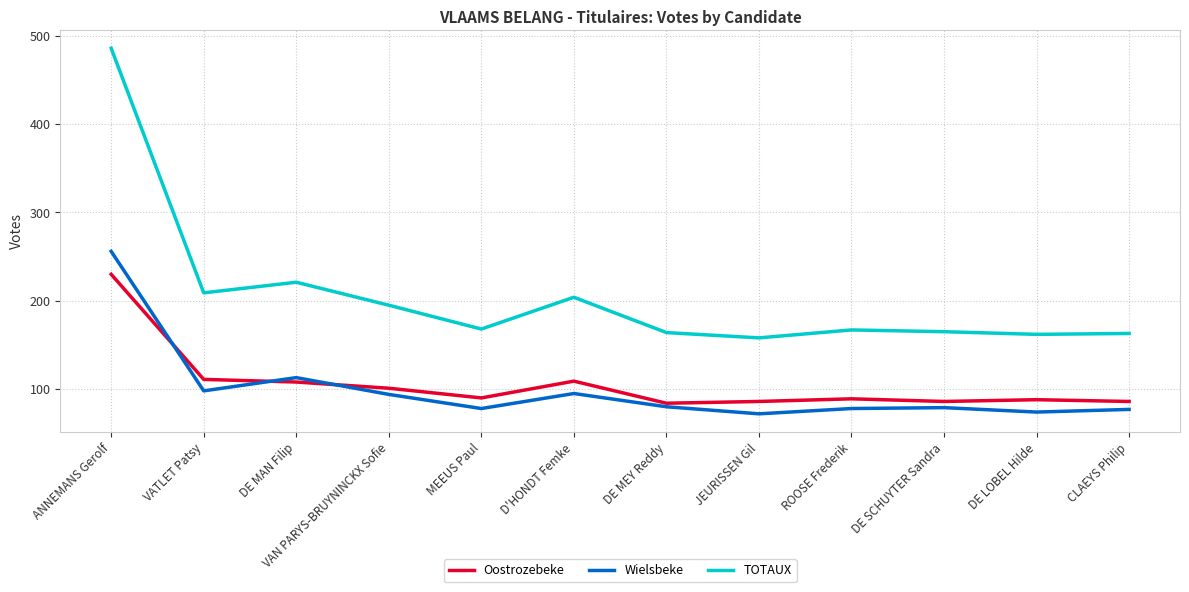

What is the average value of the Wielsbeke series?

100